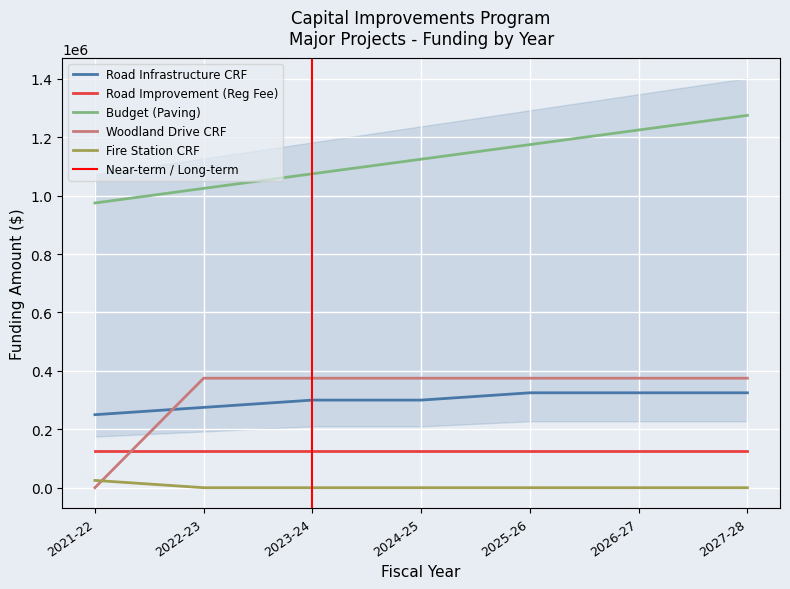

Is the value of Road Improvement (Reg Fee) at 2027-28 greater than the value of Woodland Drive CRF at 2021-22?

Yes